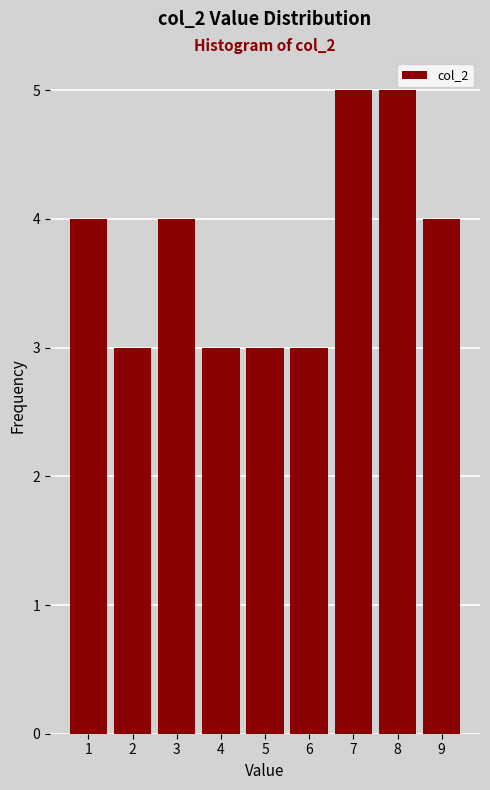

Reading left to right, transcribe all the data shown in this chart.

4	3	4	3	3	3	5	5	4